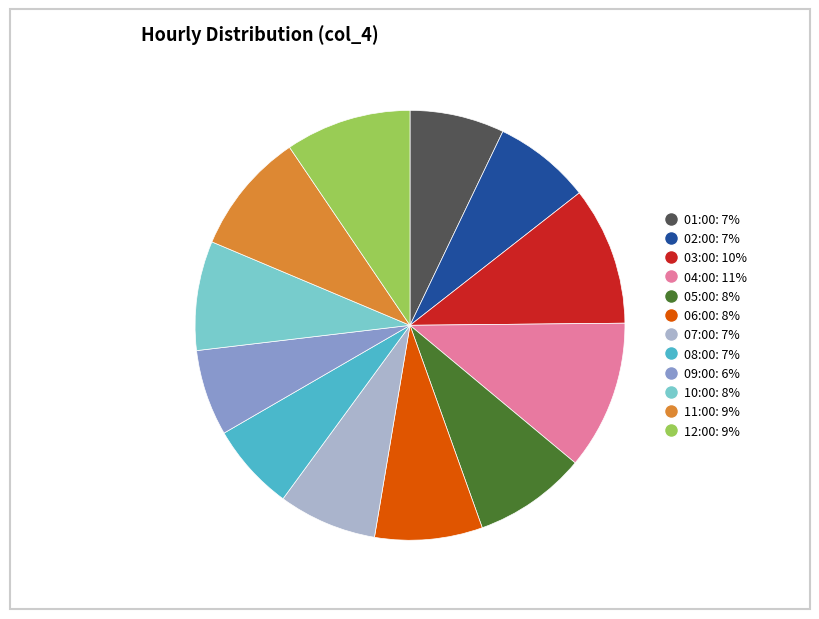

Which slice is the largest?

04:00